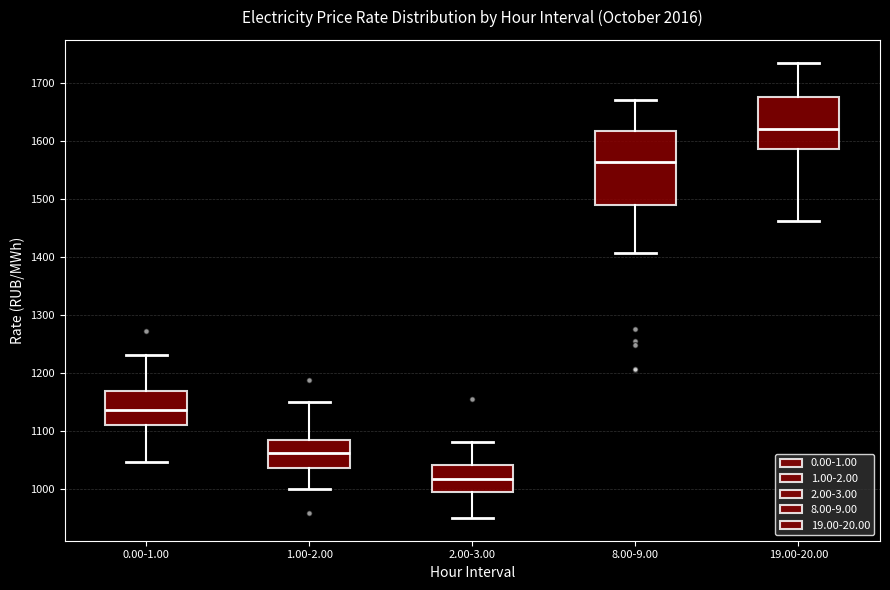

Where does the upper whisker of the box for 2.00-3.00 end on the y-axis? The values are not printed on the chart, so give them approximately, as read against the axis.

1080